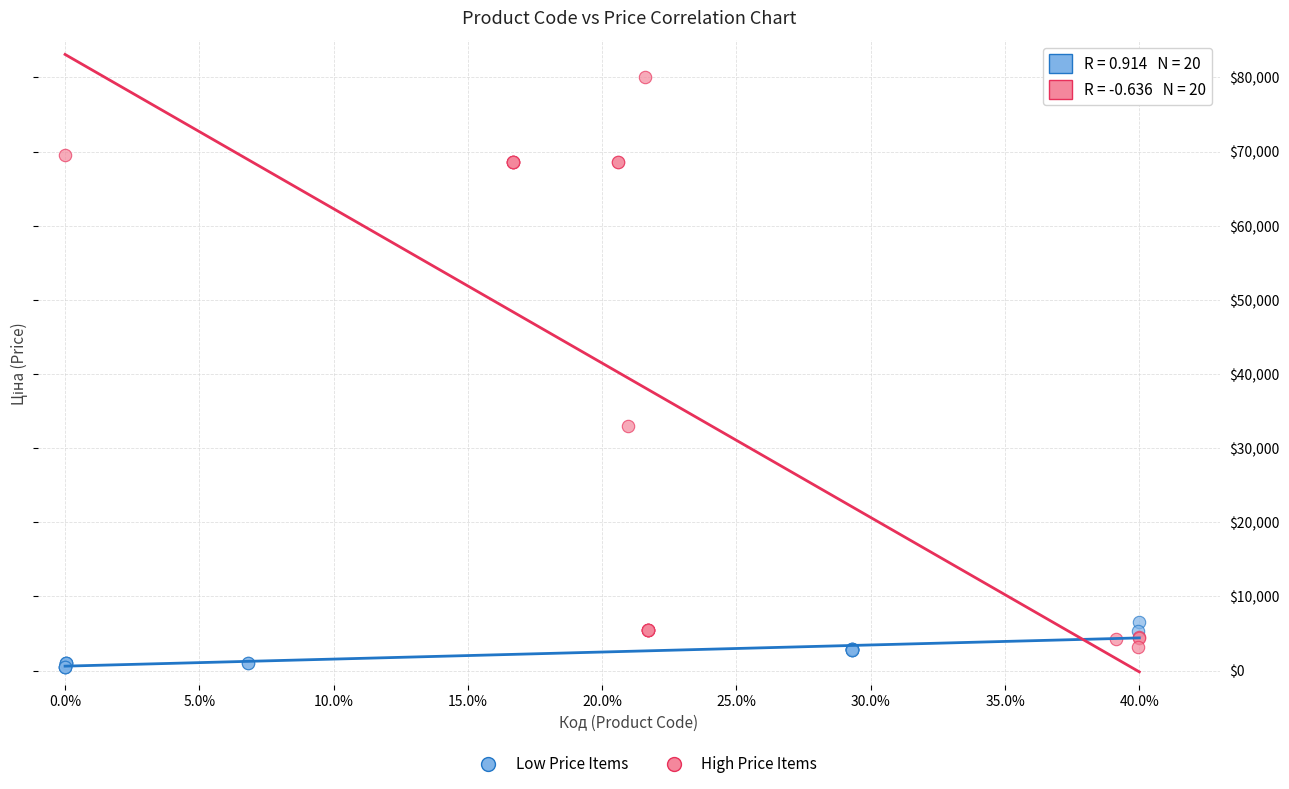

Which series contains the highest Y value?

High Price Items